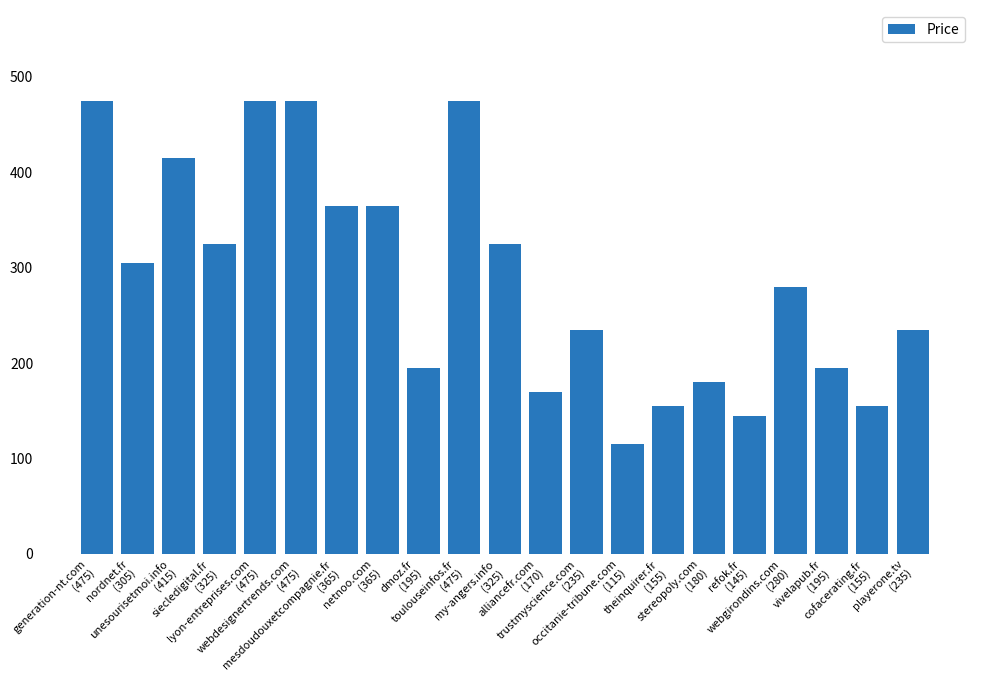

At which label is the value closest to 295?

nordnet.fr
(305)